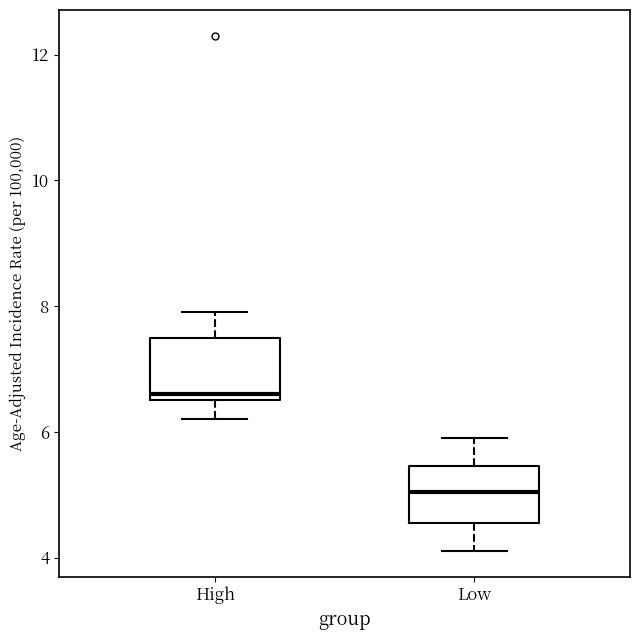

Where does the lower whisker of the box for High end on the y-axis? The values are not printed on the chart, so give them approximately, as read against the axis.

6.2